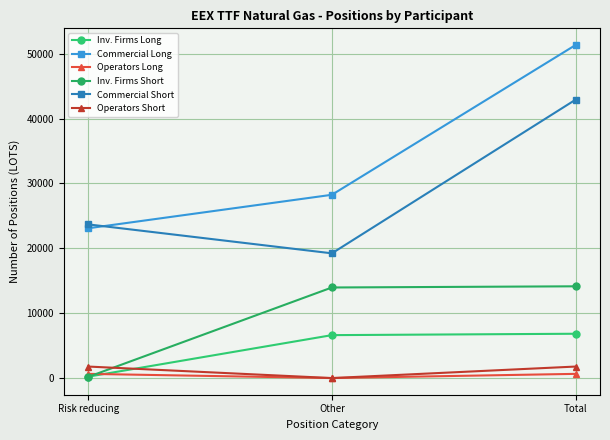

Which series has the largest total across all categories?

Commercial Long